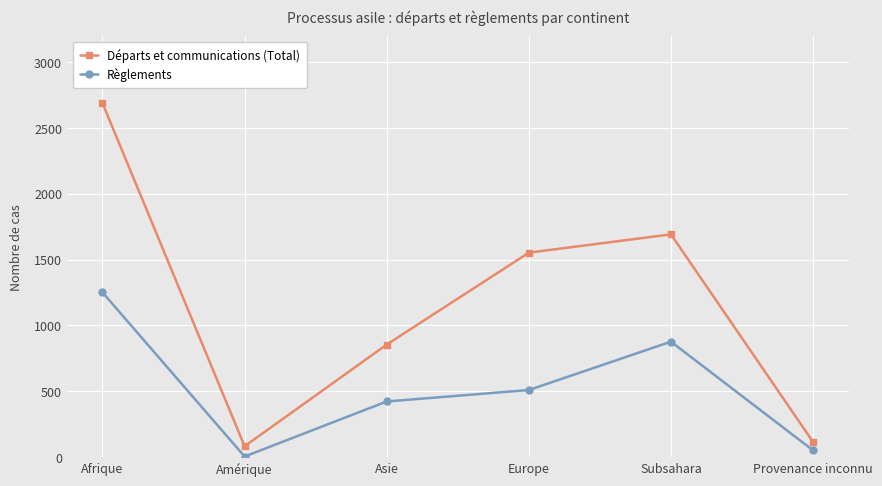

How many series are shown in this chart?

2